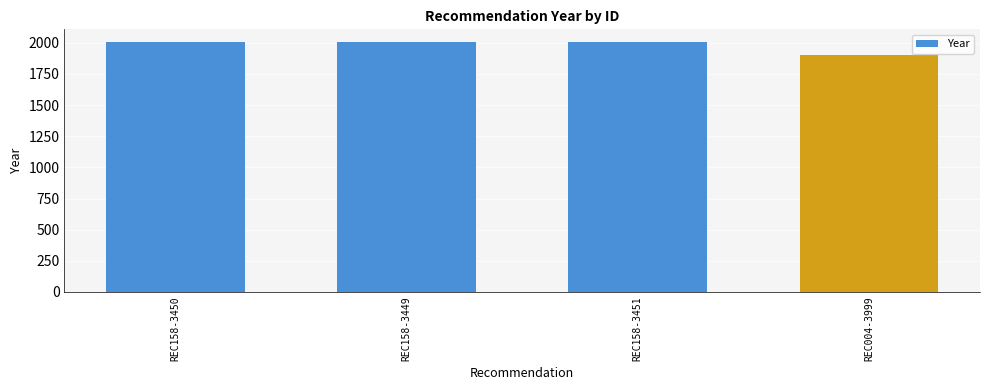

What is the ratio of the value at REC158-3451 to the value at REC004-3999?

1.1